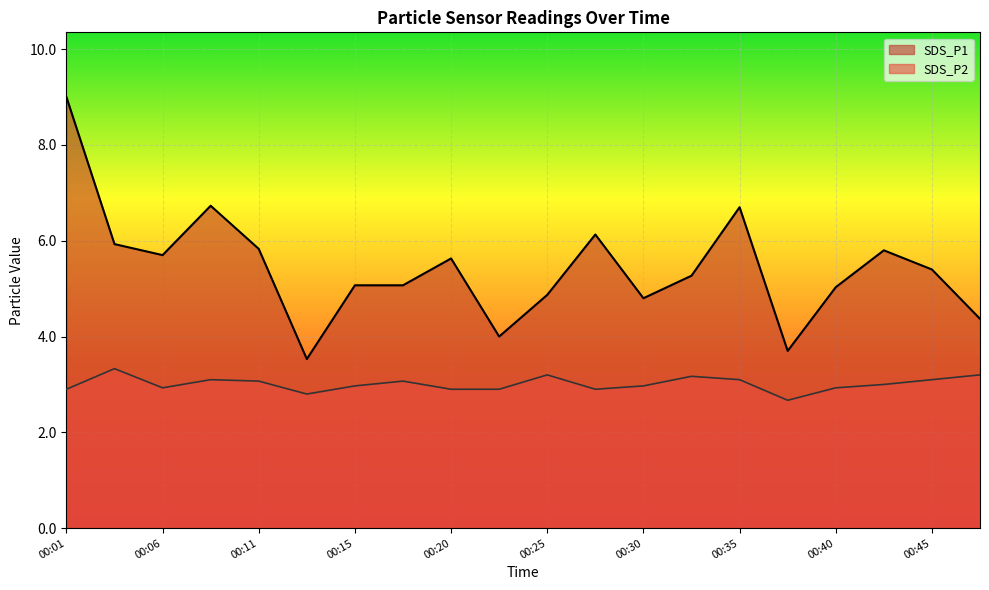

Rank the categories by SDS_P1 value from lowest to highest.

00:13, 00:37, 00:23, 00:47, 00:30, 00:25, 00:40, 00:15, 00:18, 00:33, 00:45, 00:20, 00:06, 00:42, 00:11, 00:03, 00:28, 00:35, 00:08, 00:01